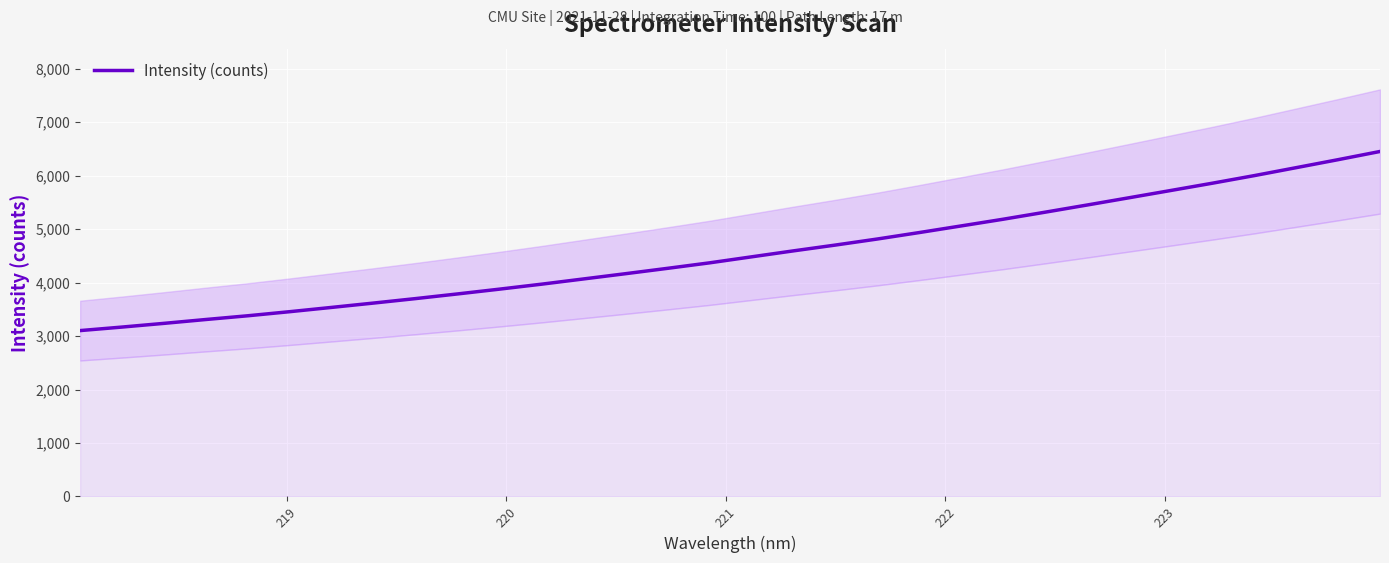

What is the minimum value for Intensity (counts)?

3102.7